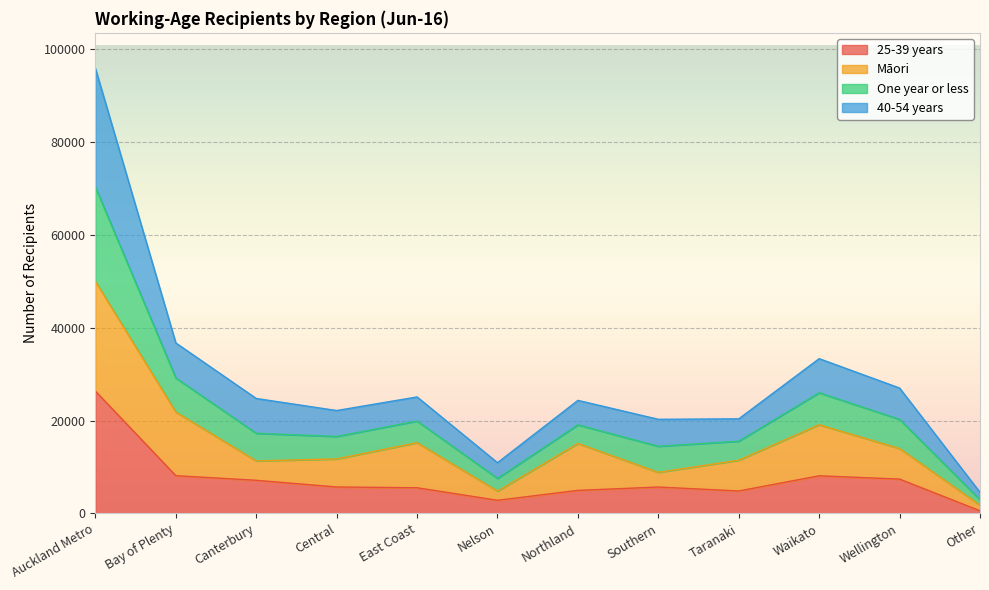

Is it true that 25-39 years equals 4843 at Taranaki?

True